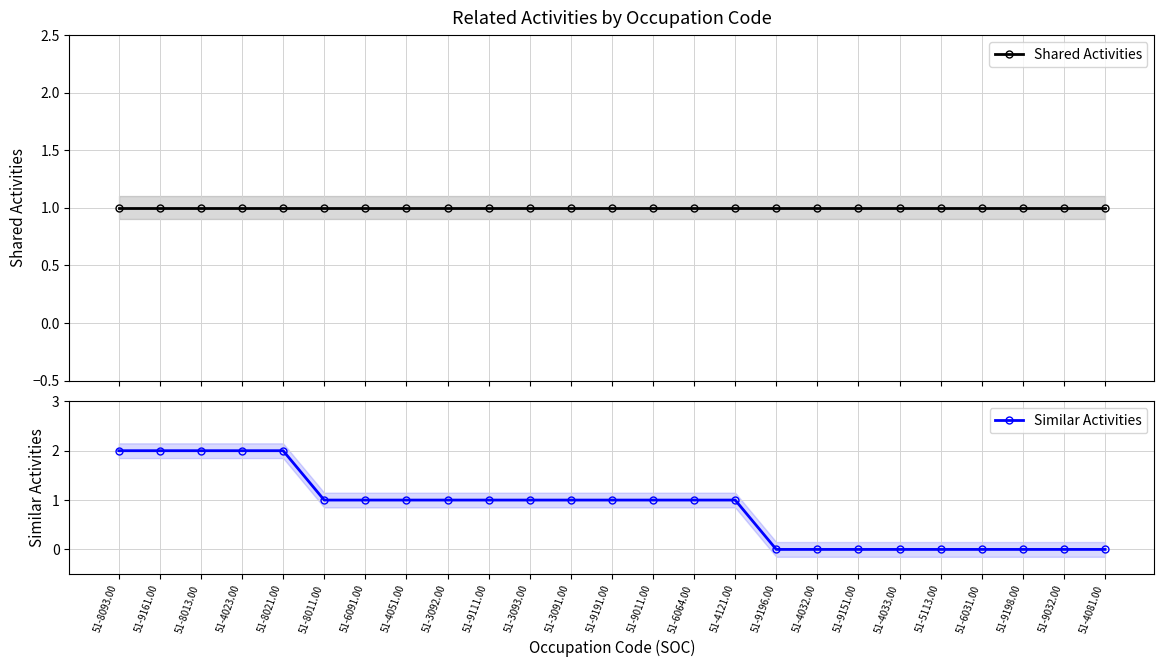

True or false: Shared Activities and Similar Activities cross at least once.

False